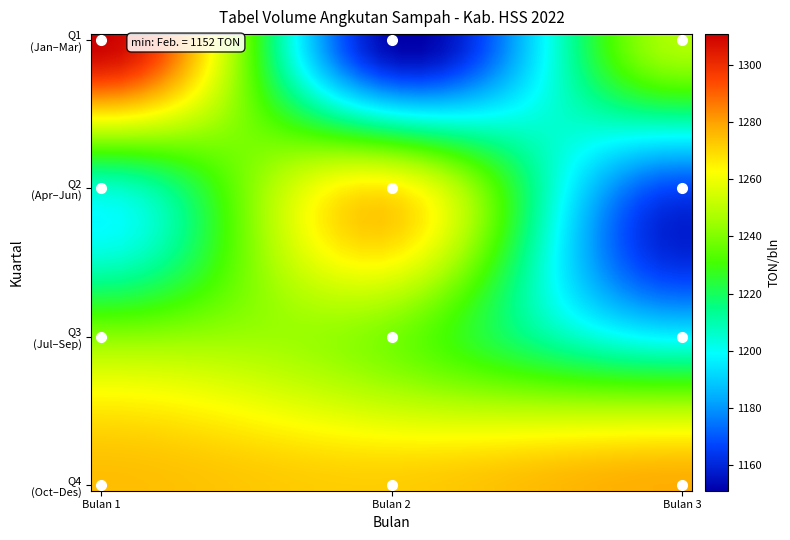

Which series has the widest spread of values?

Q1 (Jan–Mar)